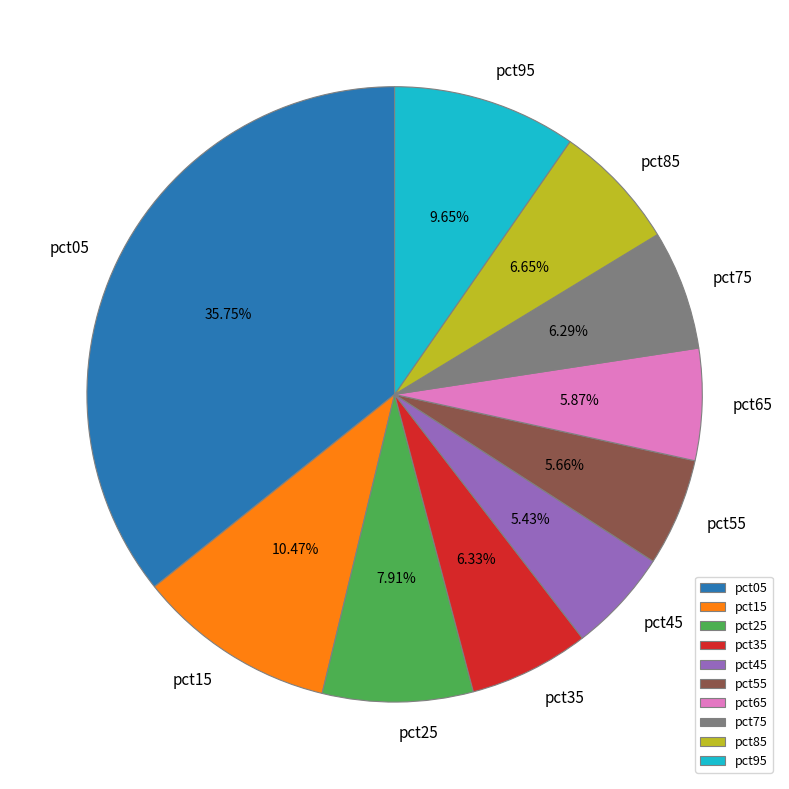

Does pct75 account for over 50% of the chart?

No